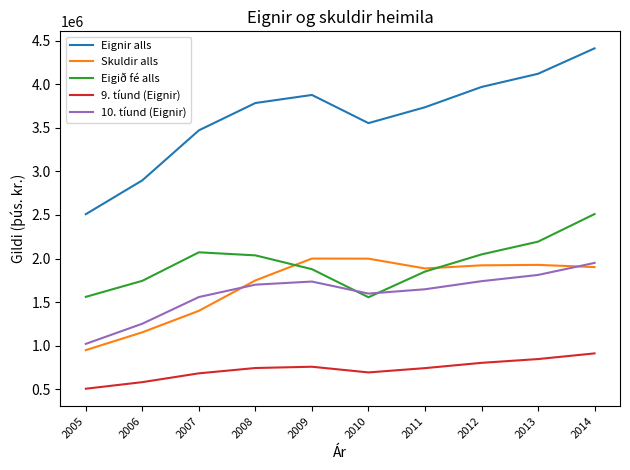

What is the lowest value of the 9. tíund (Eignir) series?

505671